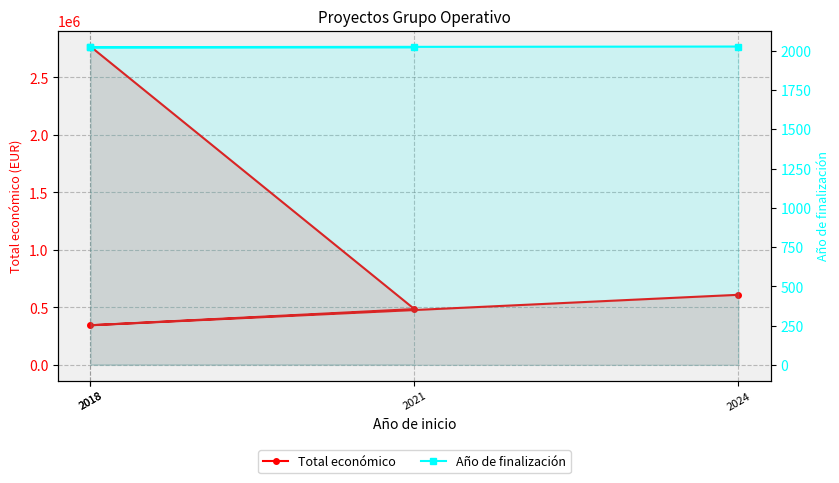

True or false: Total económico and Año de finalización cross at least once.

False